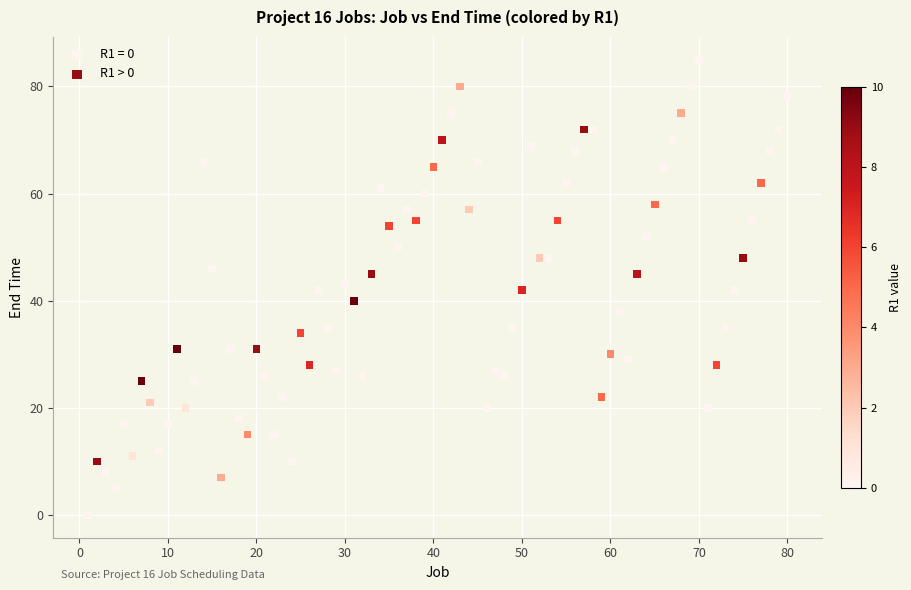

Which series reaches the maximum Y coordinate?

R1 = 0